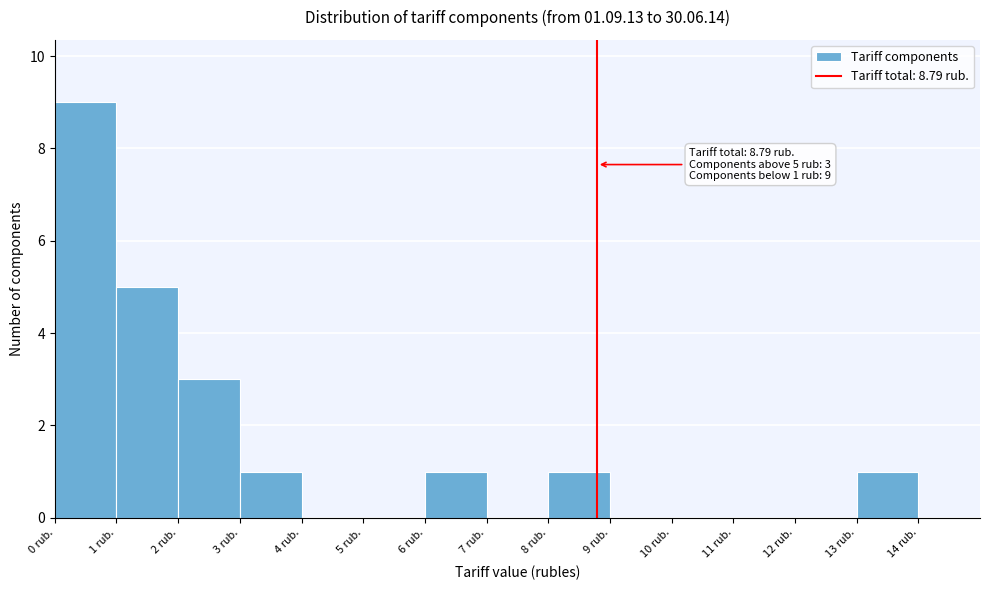

Which range on the x-axis has the tallest bar?

0 to 1